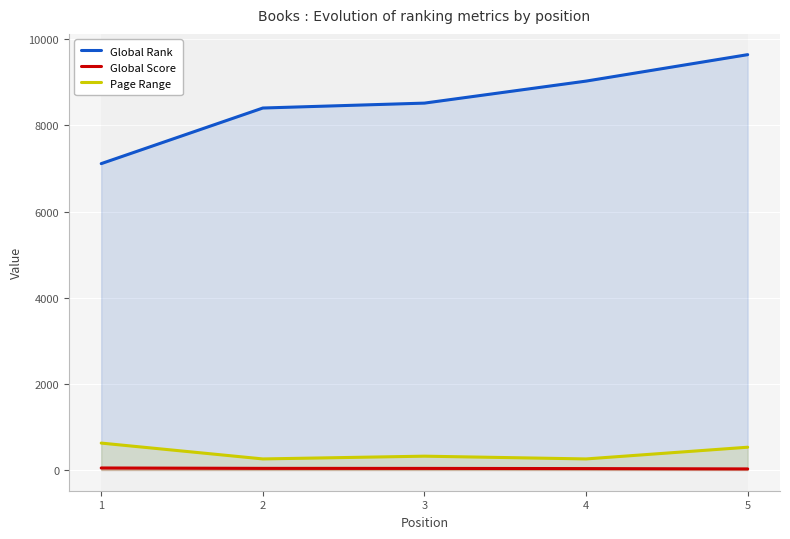

True or false: Global Rank and Page Range intersect in this chart.

False